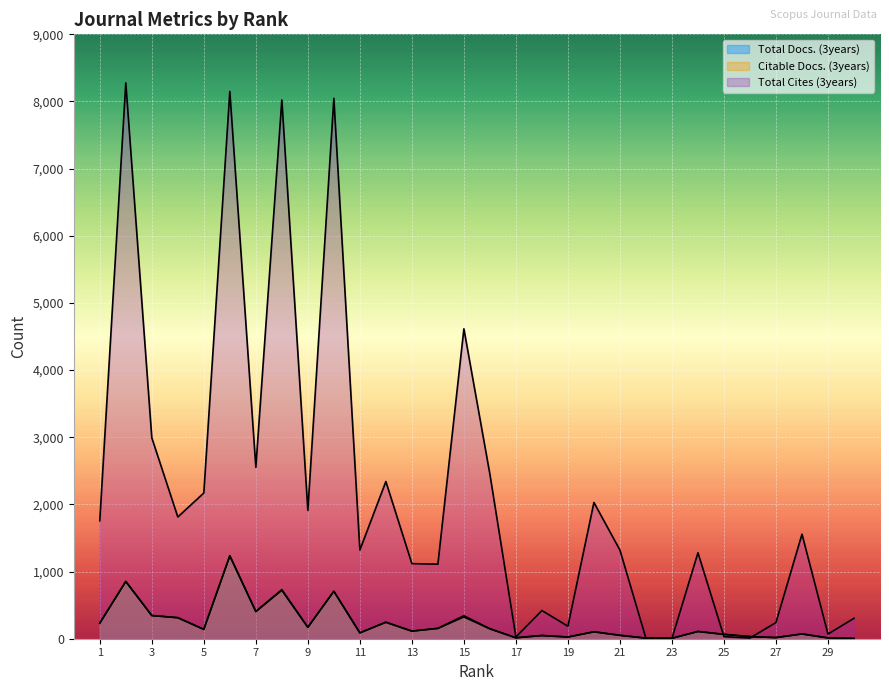

What is the sum of all Total Docs. (3years) values?

6796